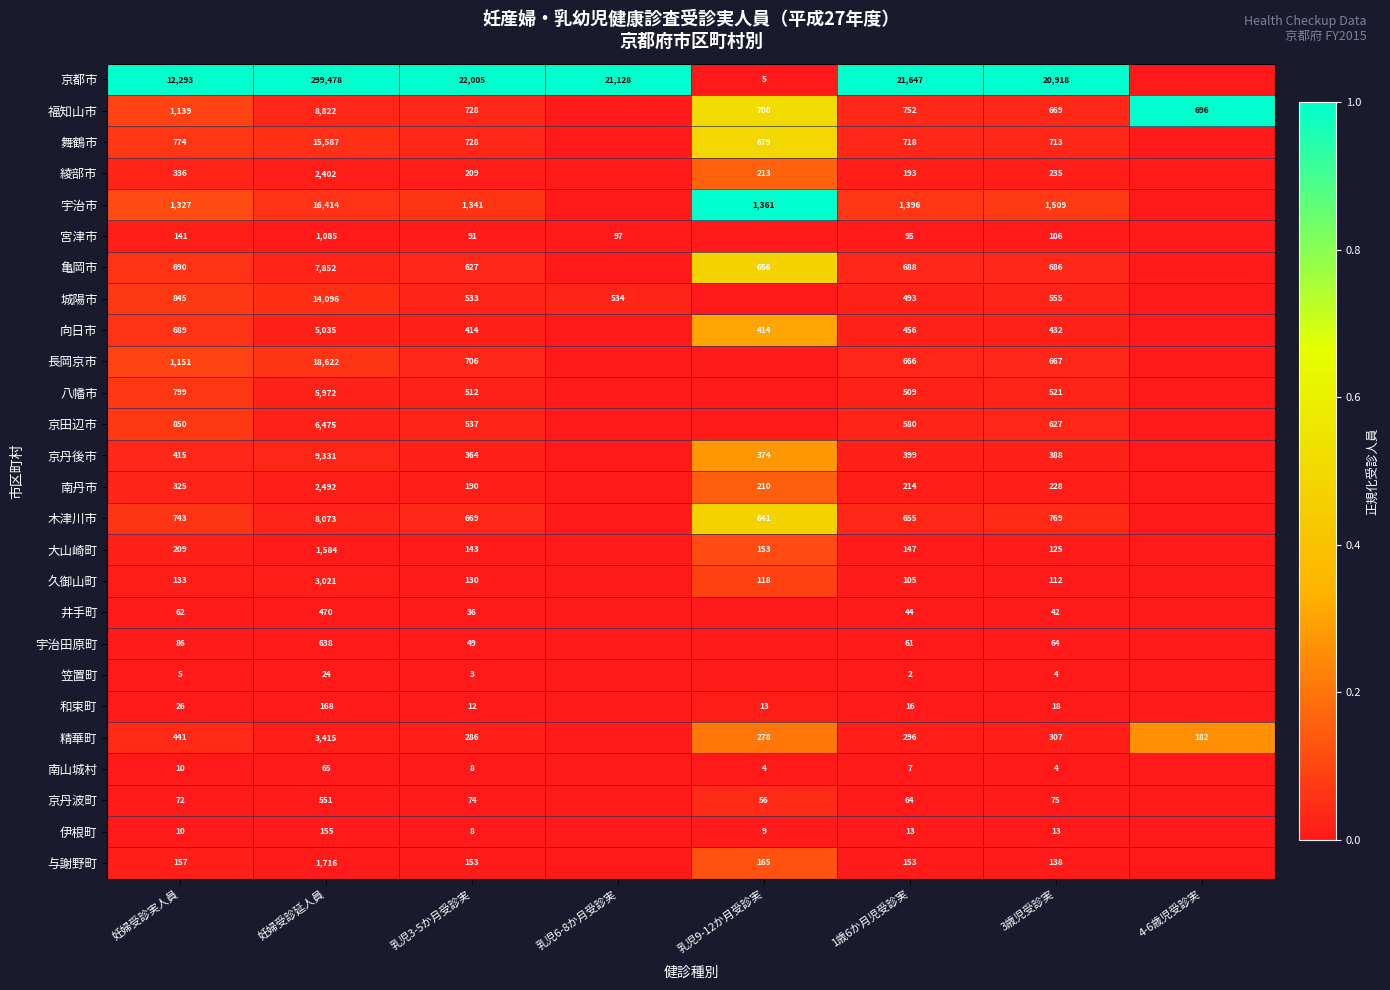

What is the total value across all series at 妊婦受診実人員?

23728